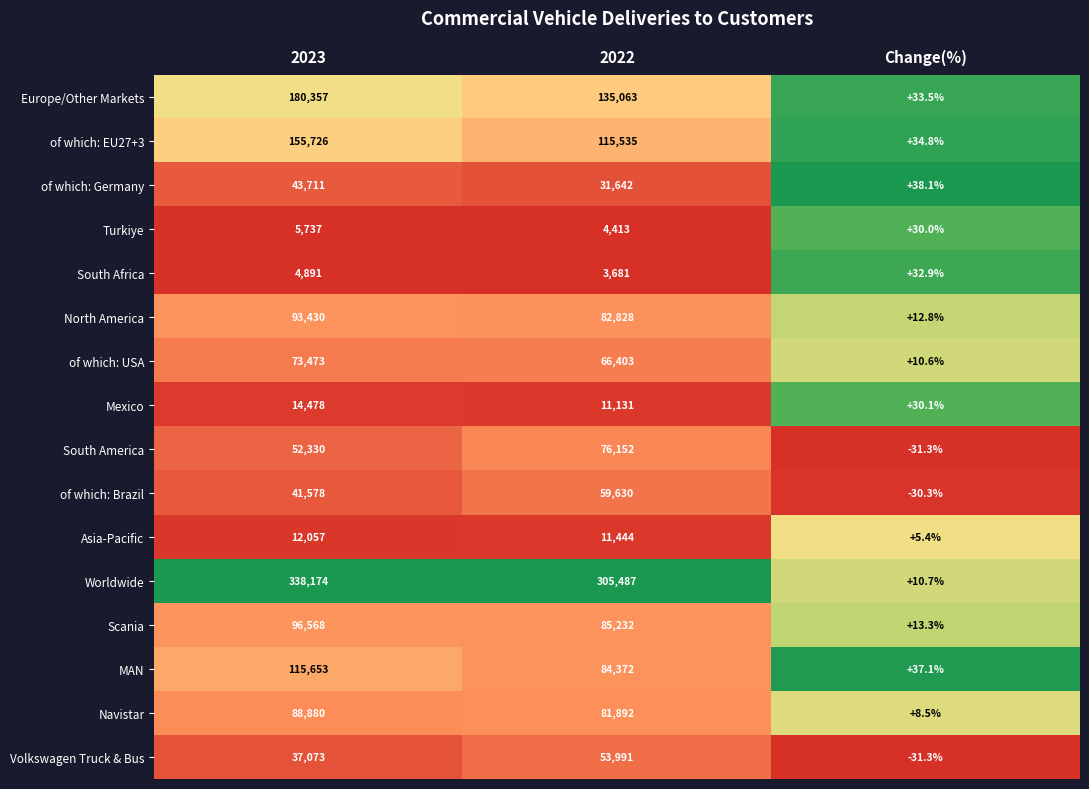

At which category is the sum across all series the highest?

2023